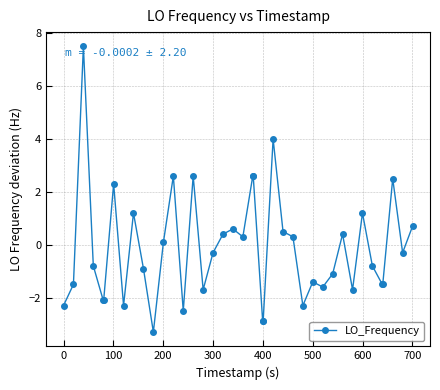

True or false: there are more than 1 points higher than both neighbors.

True